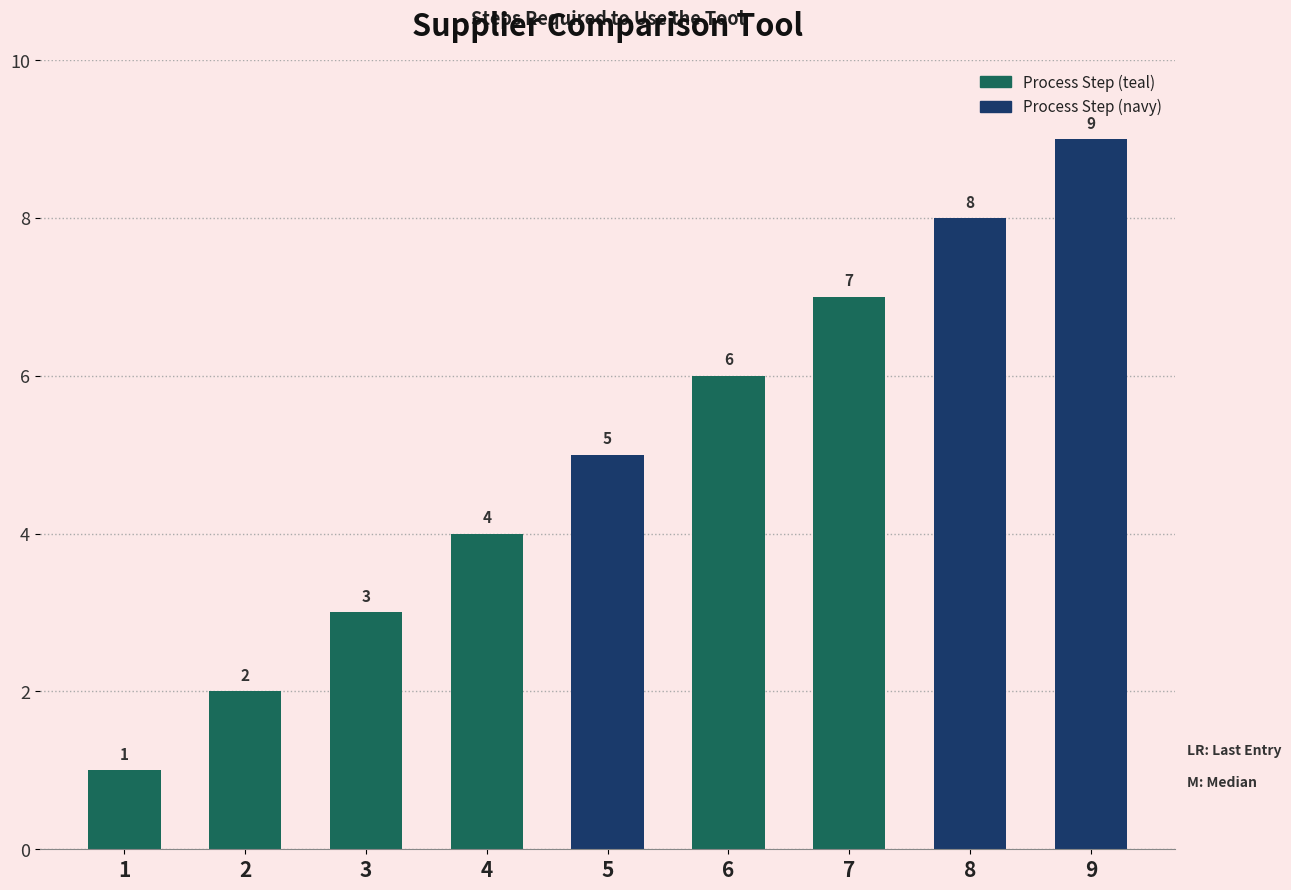

Reading right to left, extract all data points from this chart.

9	8	7	6	5	4	3	2	1